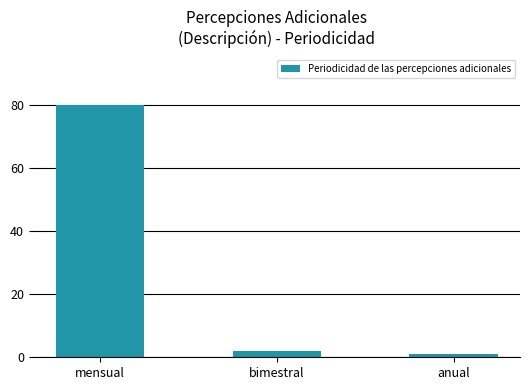

Count the number of categories in the chart.

3